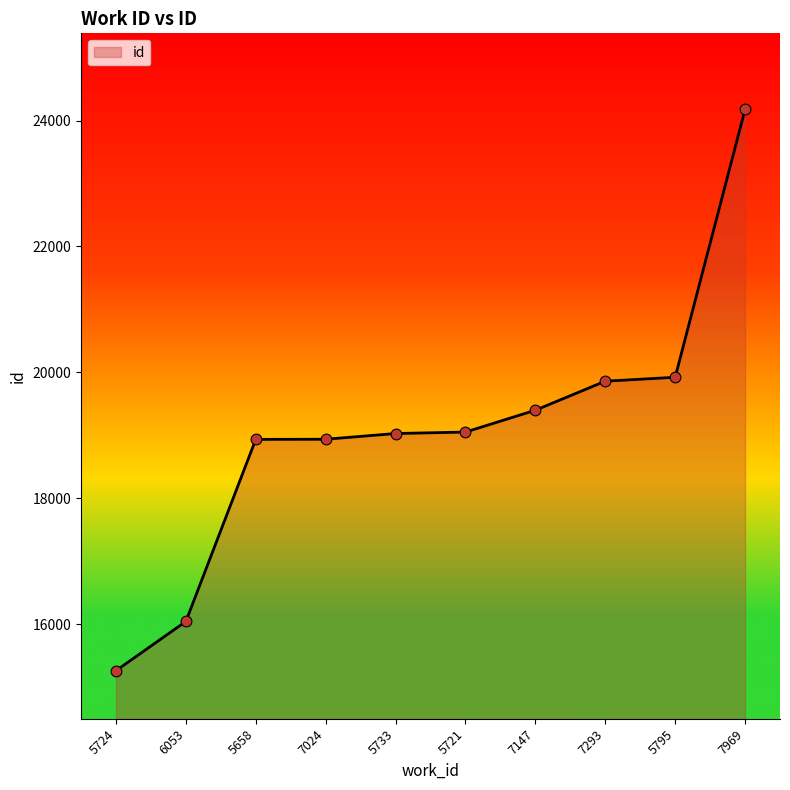

What is the ratio of the value at 7147 to the value at 7293?

1.0